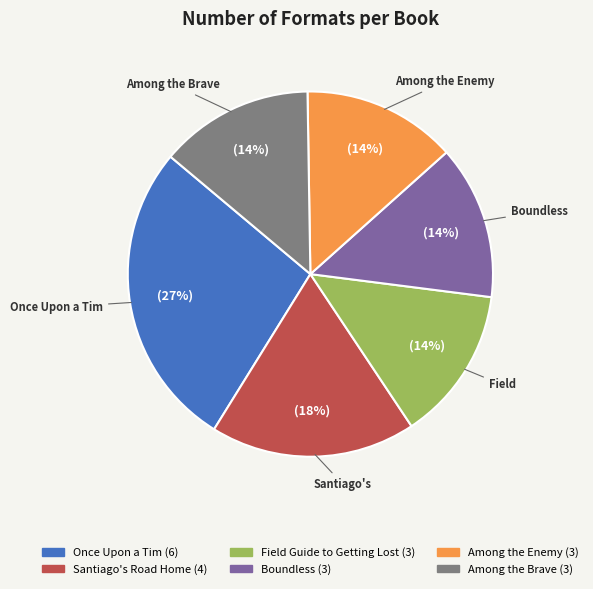

True or false: Santiago's Road Home accounts for 18% of the total.

True